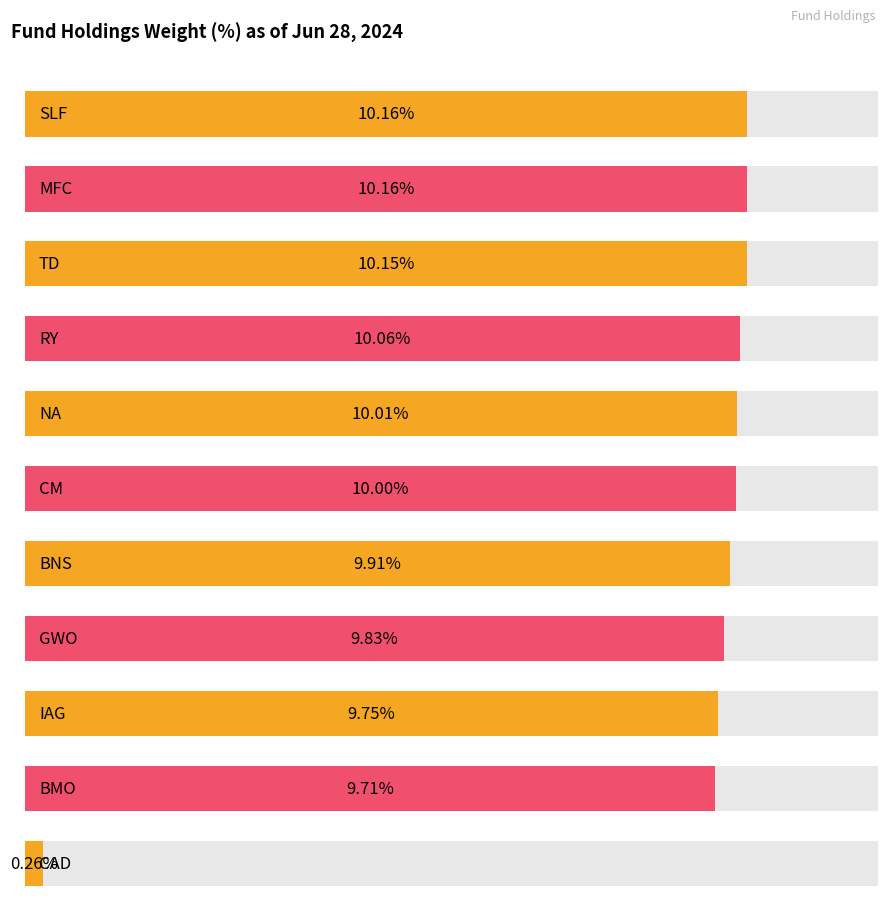

At which category does the chart reach its minimum across all series?

CAD